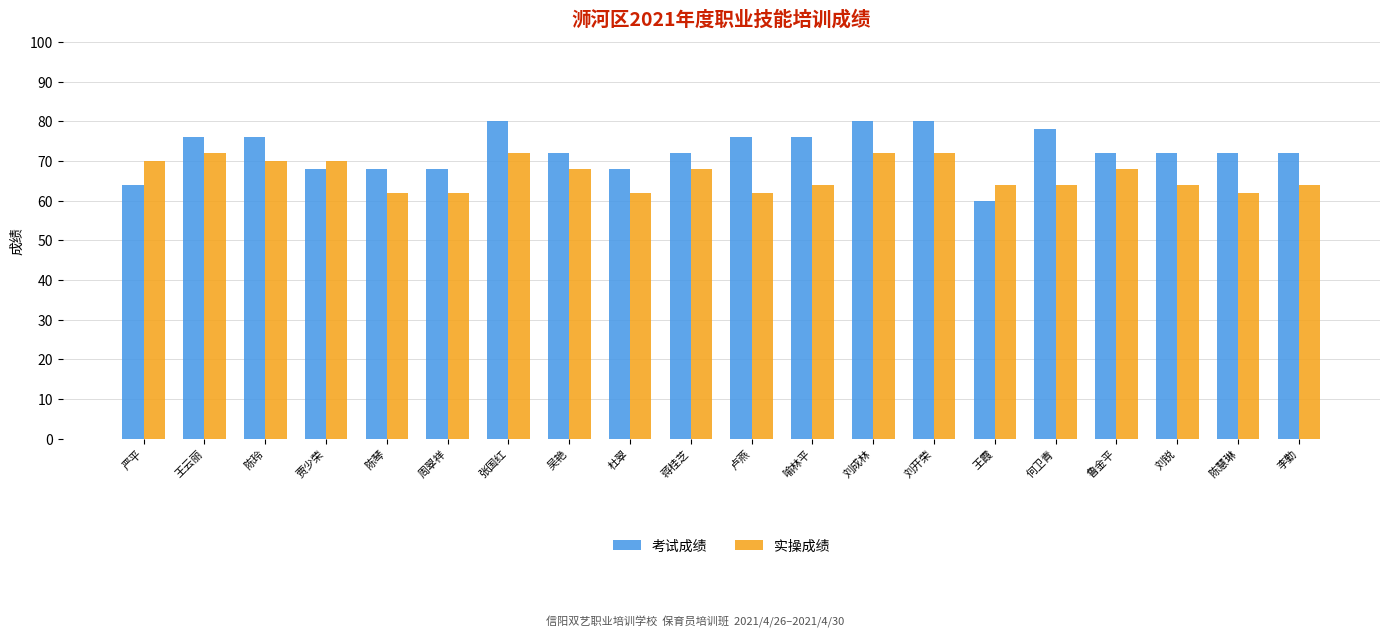

What is the value of the 实操成绩 bar at the 3rd from the left?

70